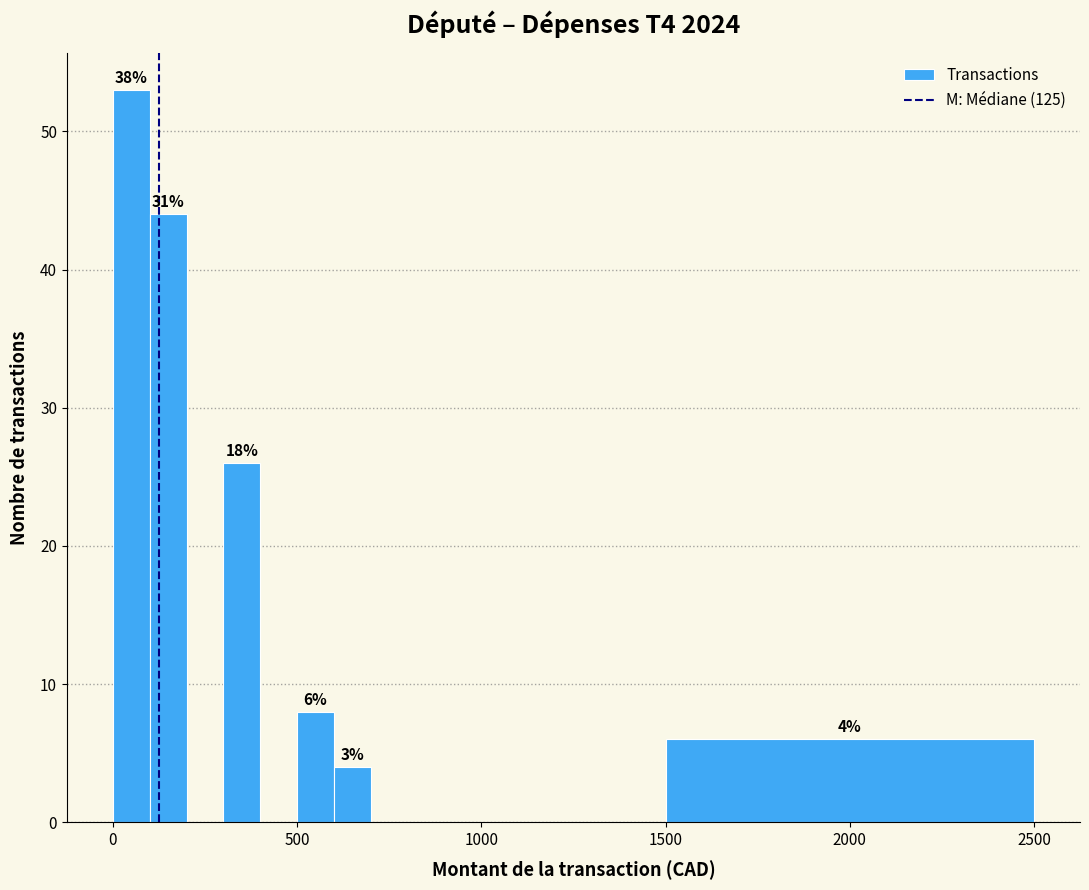

Read against the x-axis, roughly where is the centre of the tallest bar?

50